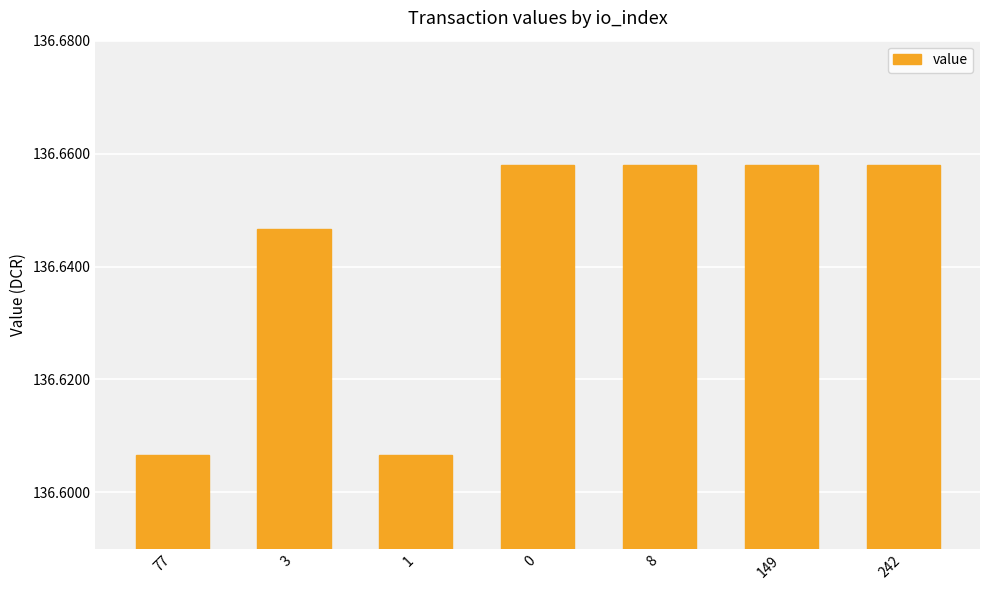

How many categories are shown in the chart?

7